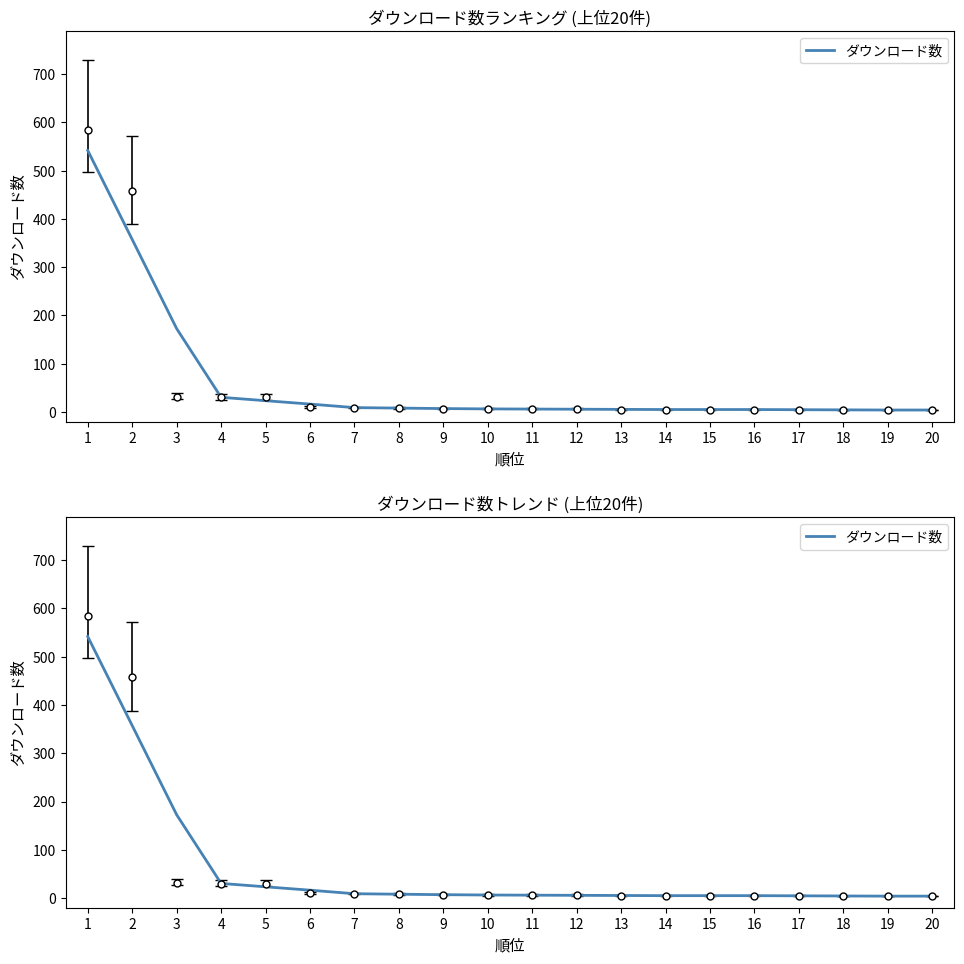

Approximately how many times larger is the value at 3 compared to 7?

19.2